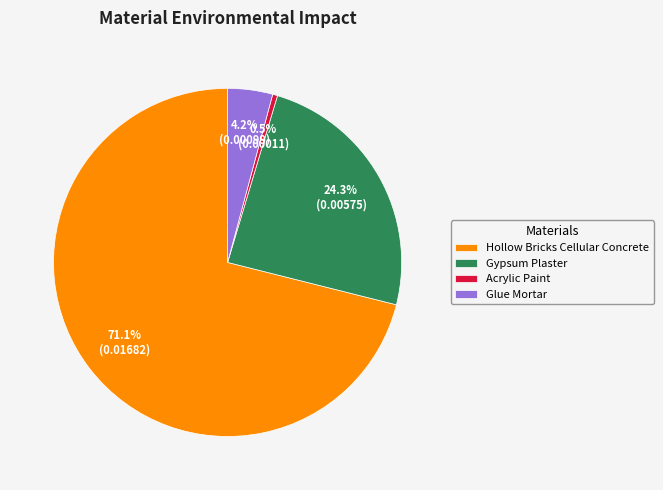

How many slices are in this pie chart?

4